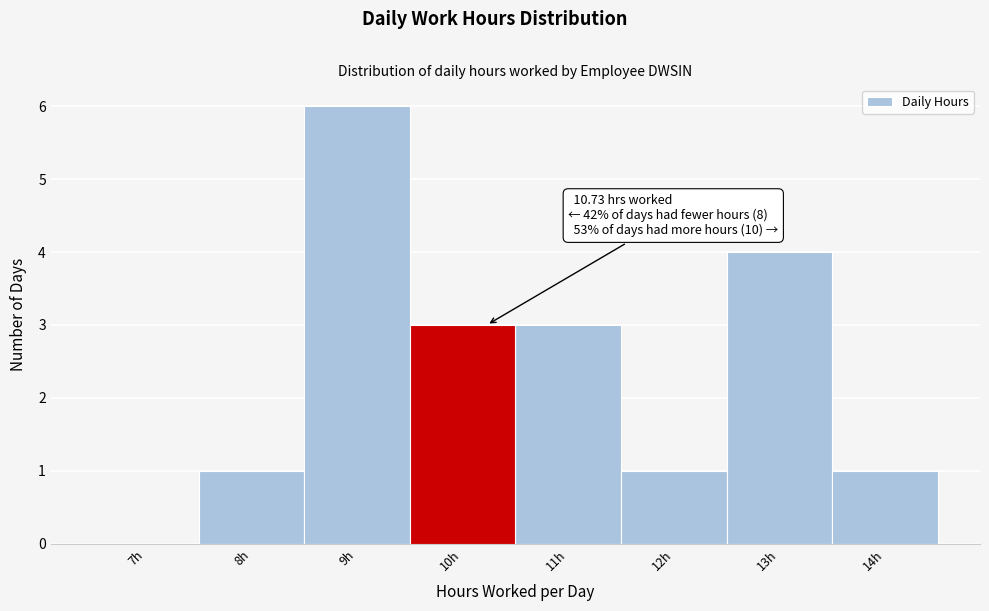

Reading left to right, extract all data points from this chart.

7h=0	8h=1	9h=6	10h=3	11h=3	12h=1	13h=4	14h=1